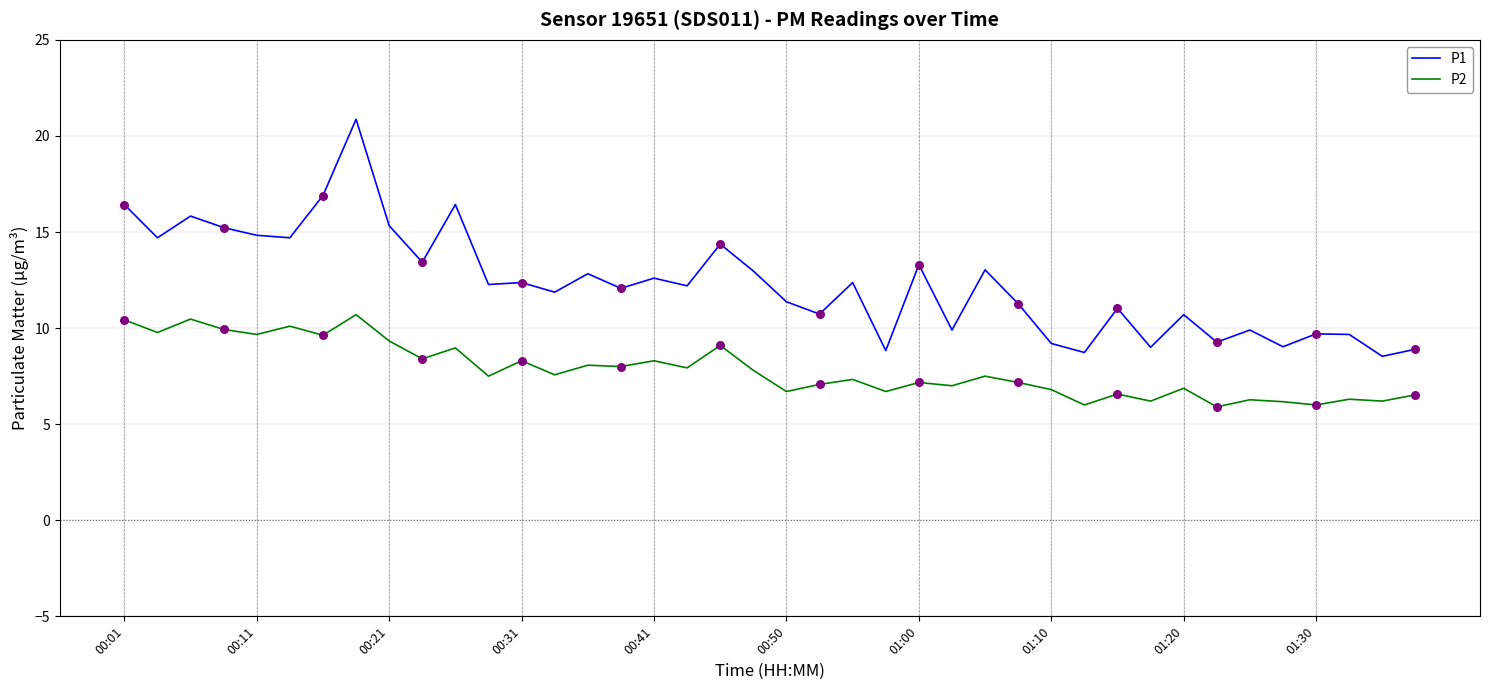

At how many categories does at least one series exceed 16?

4